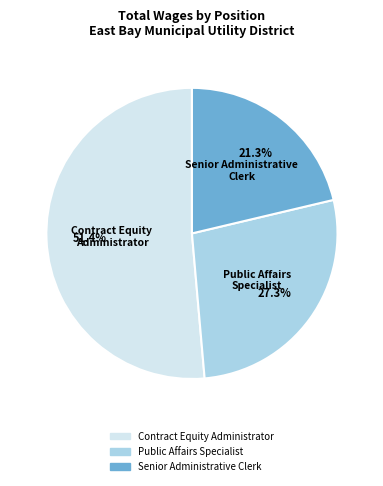

To the nearest percent, what portion does Contract Equity Administrator represent?

51%